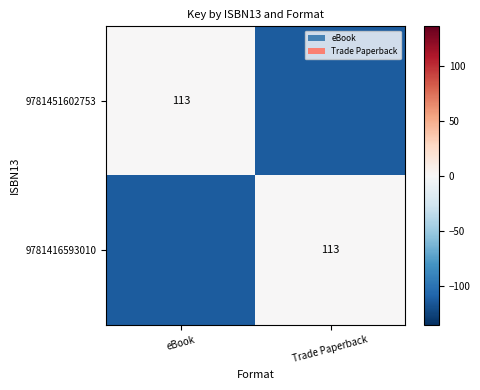

True or false: 9781416593010 has a value of 38 at Trade Paperback.

False